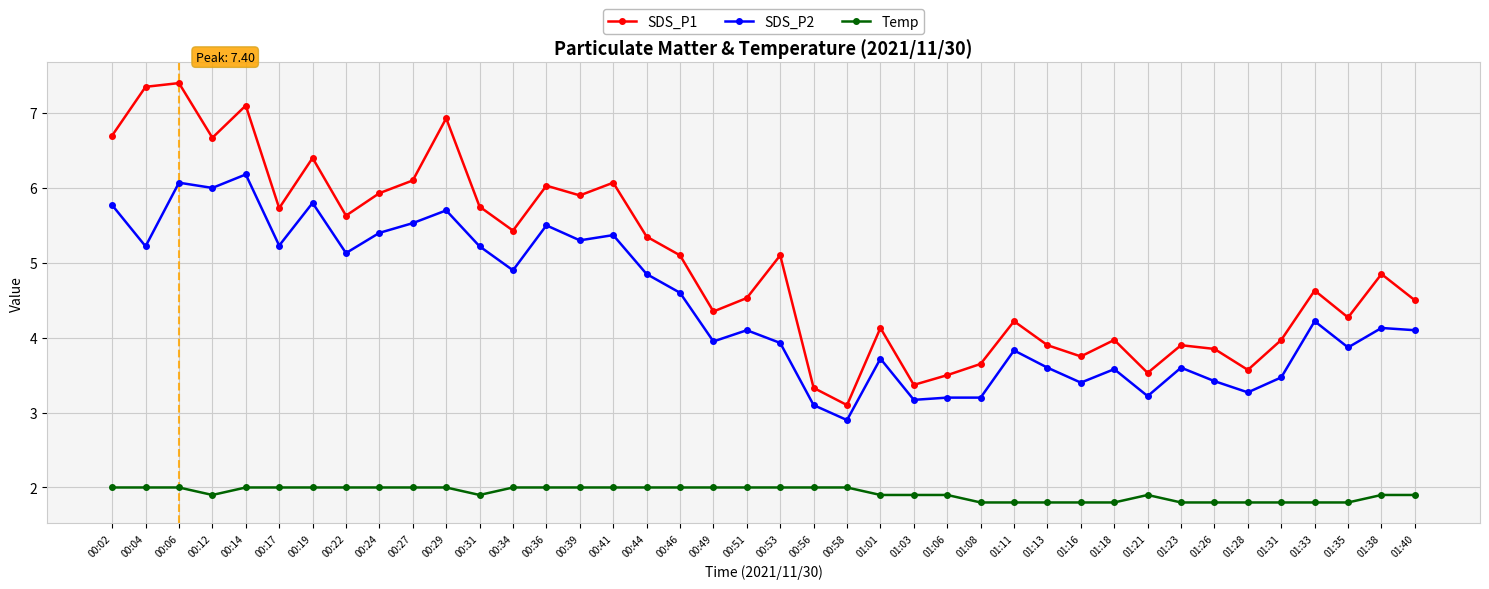

True or false: SDS_P1 has a value of 6.7 at 00:02.

True